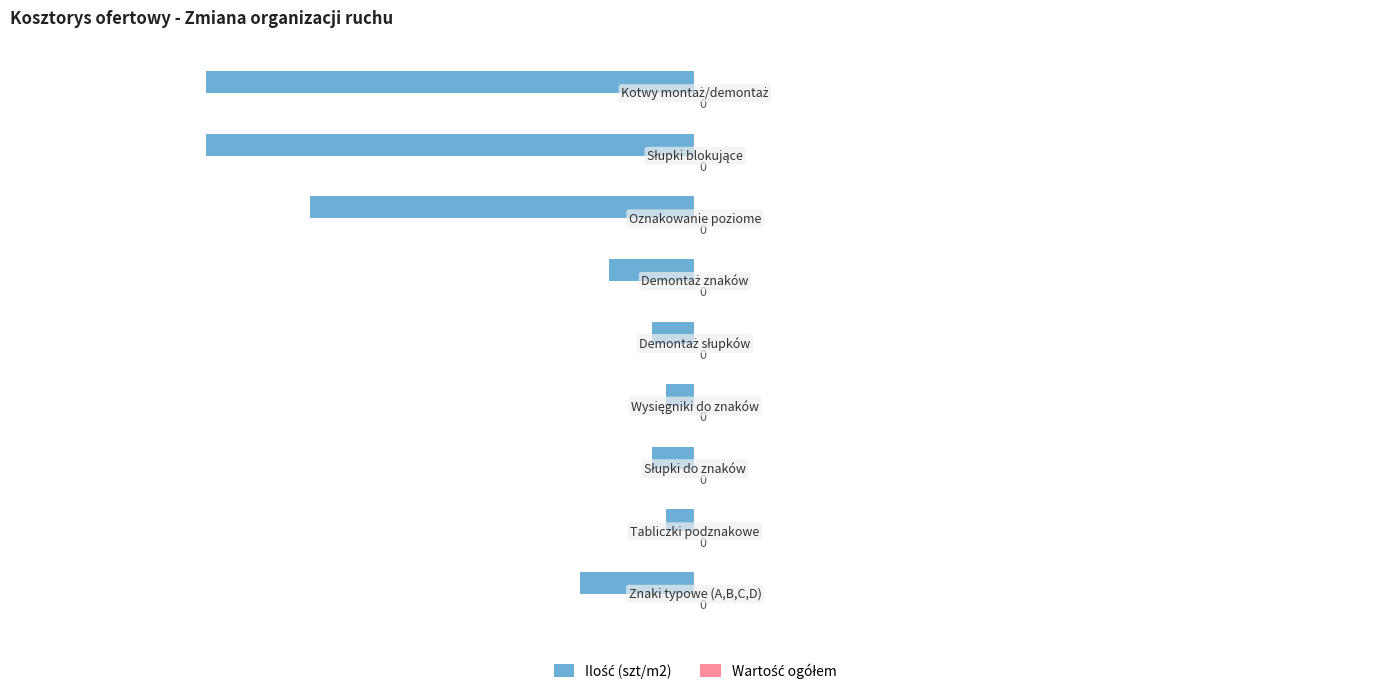

Does the chart contain any negative values?

Yes